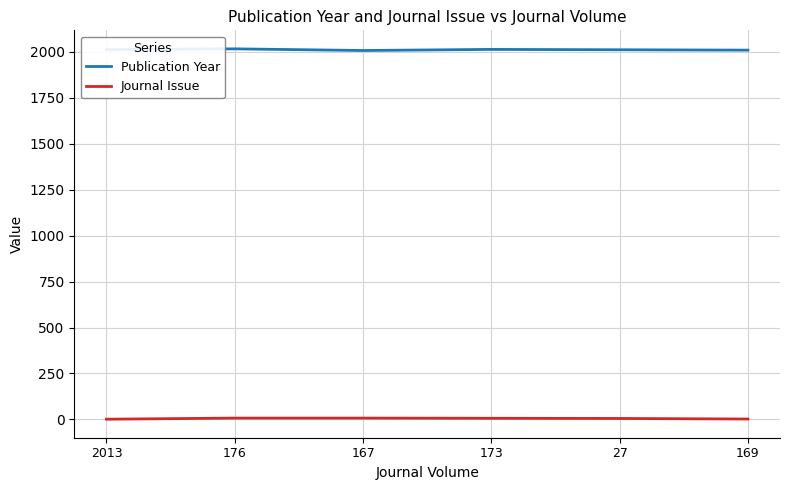

What is the greatest value displayed?

2017